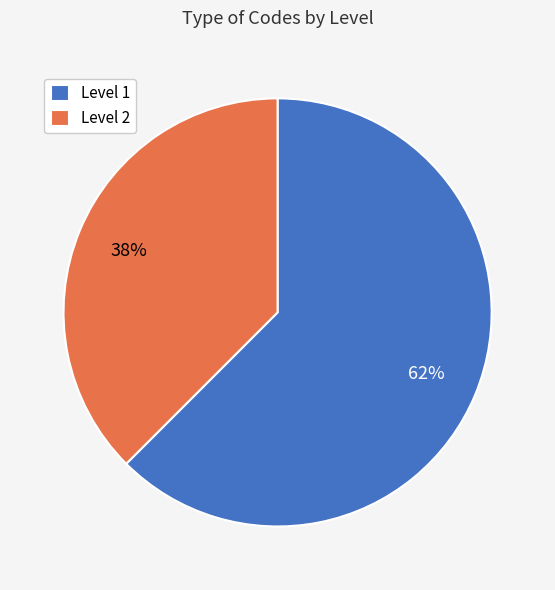

Between Level 2 and Level 1, which is larger?

Level 1